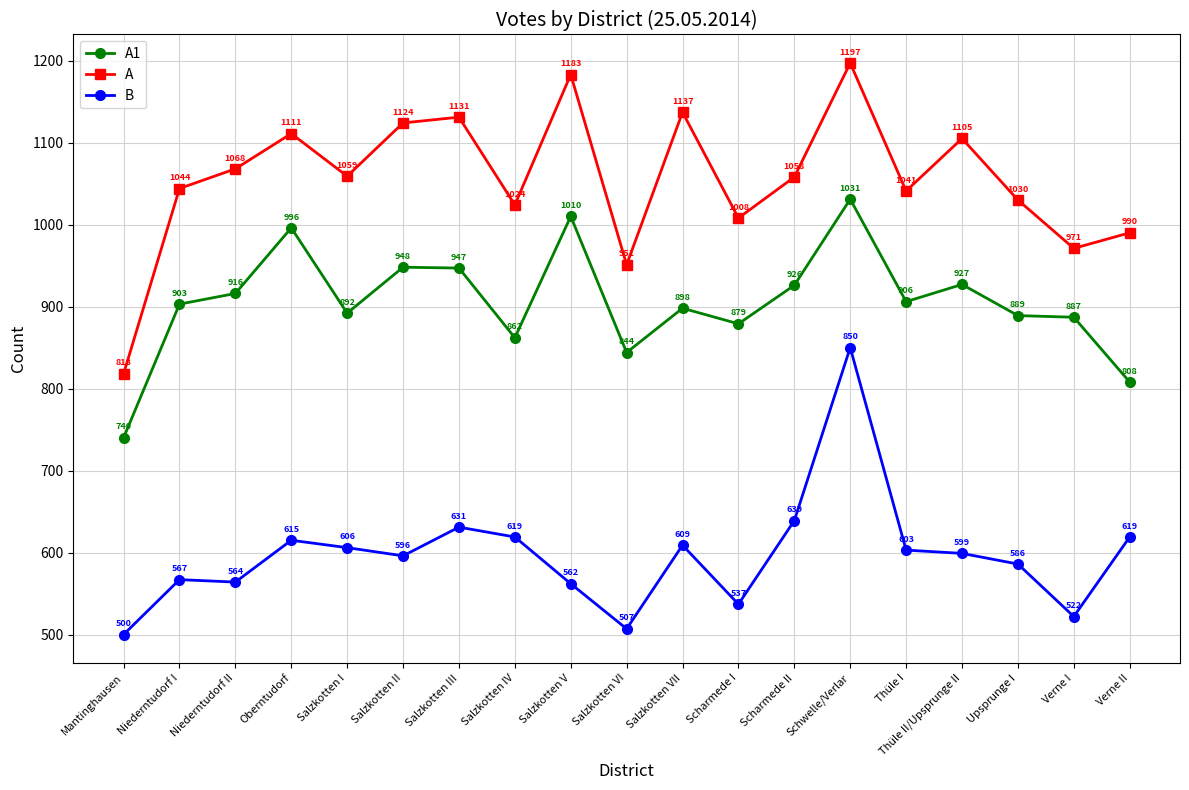

How many lines are shown in the chart?

3